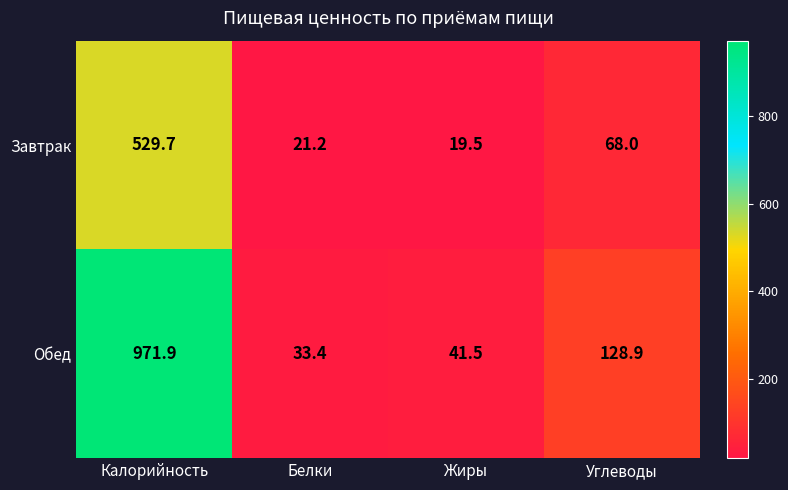

What is the spread (max minus min) of values at Углеводы?

60.9